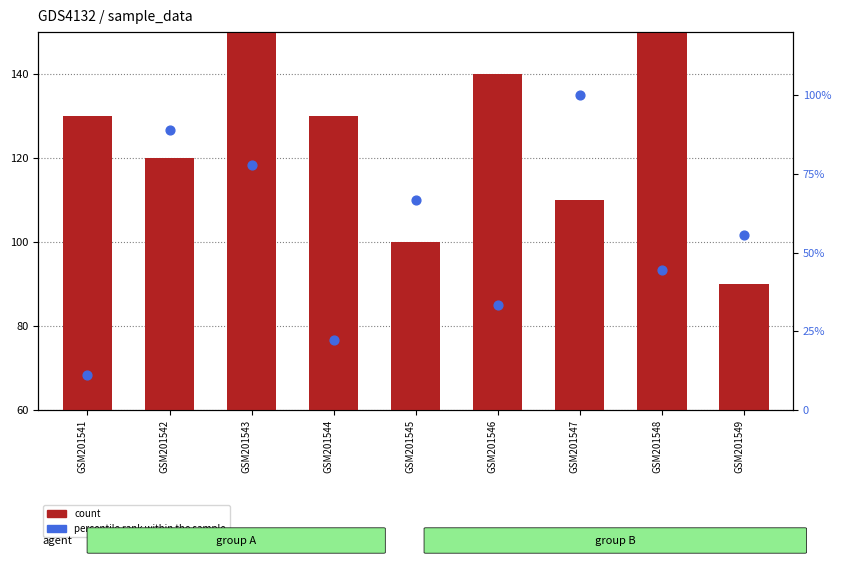

Which series has the largest total across all categories?

count